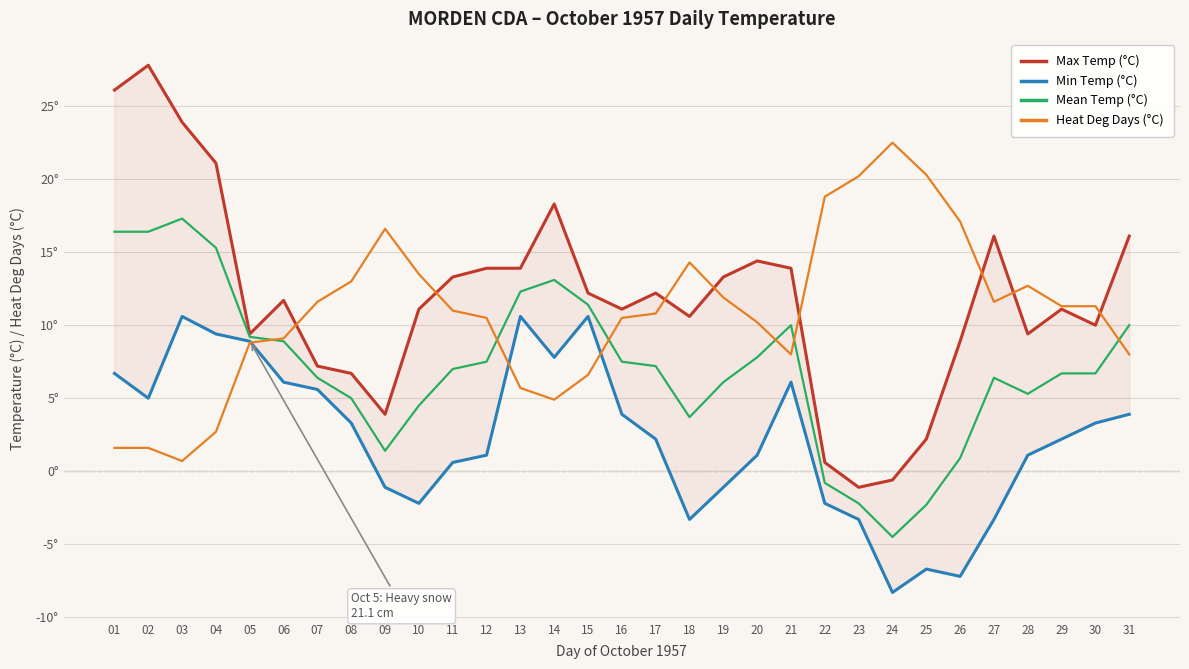

How many data points does each series have?

31